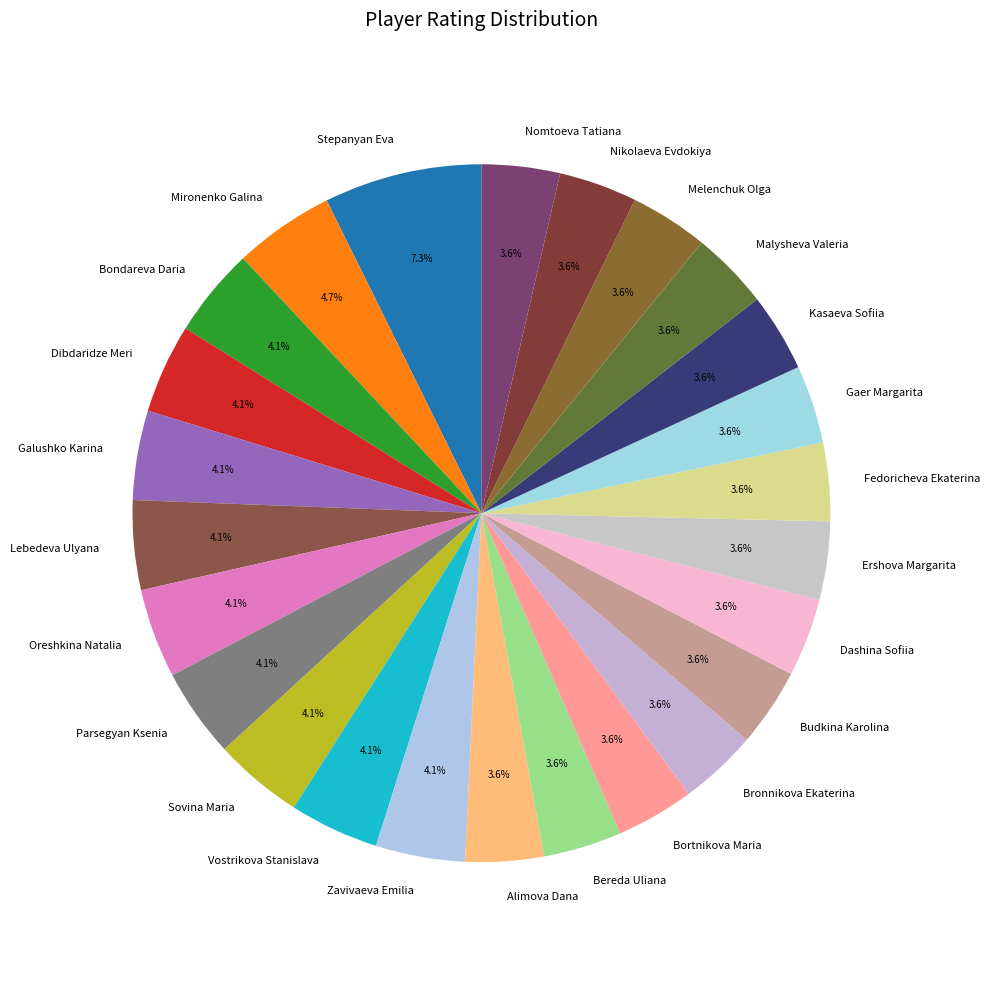

To the nearest percent, what is the average slice percentage?

4%